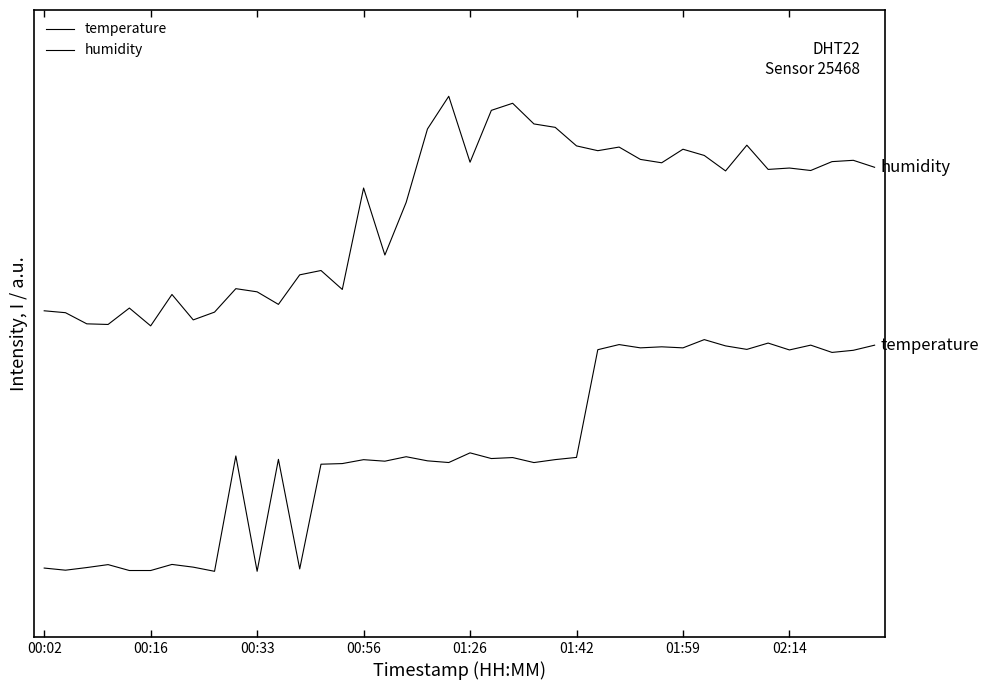

True or false: temperature and humidity intersect in this chart.

False